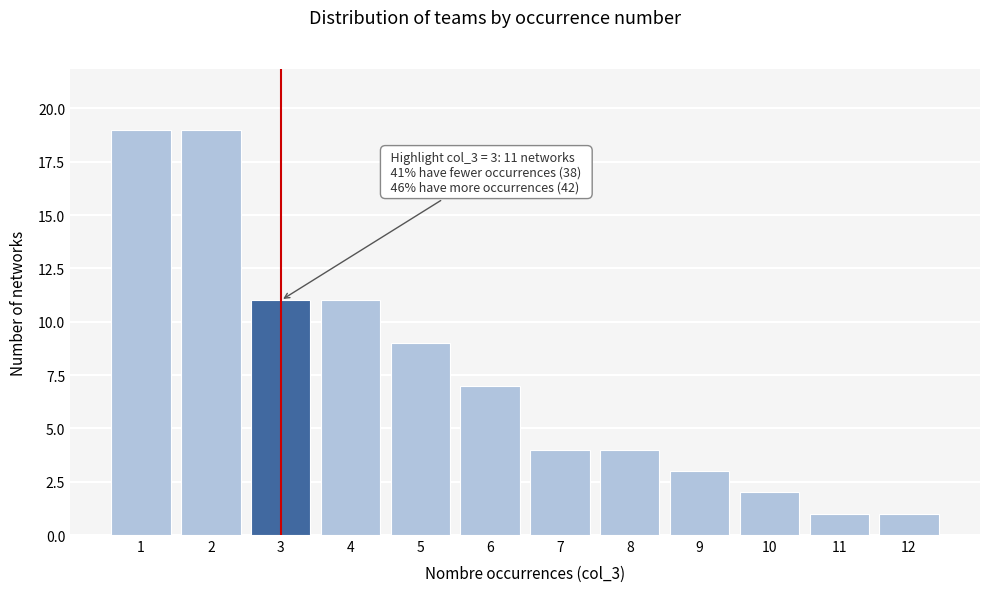

Reading left to right, extract all data points from this chart.

19	19	11	11	9	7	4	4	3	2	1	1